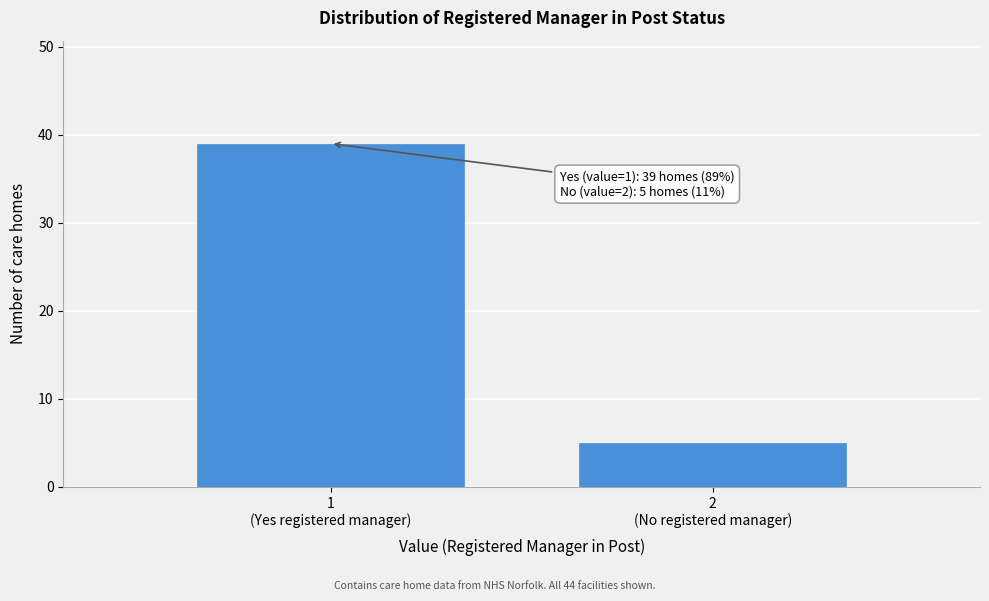

Reading left to right, what are all the values shown in this chart?

39	5